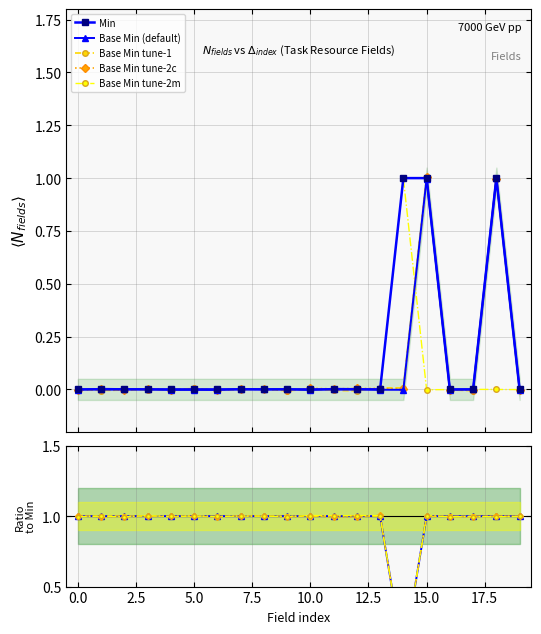

What is the value of the Base Min tune-2m point at the 15th from the left?

1.0